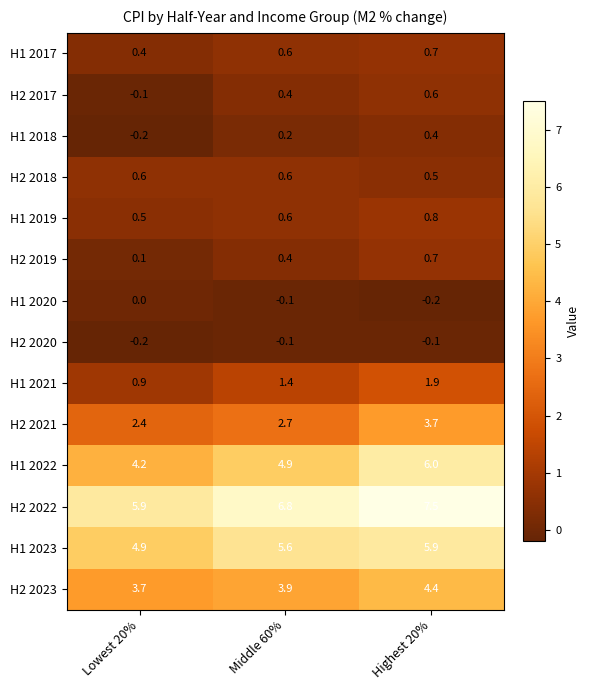

The H1 2019 series shows 0.5 at Lowest 20%. True or false?

True